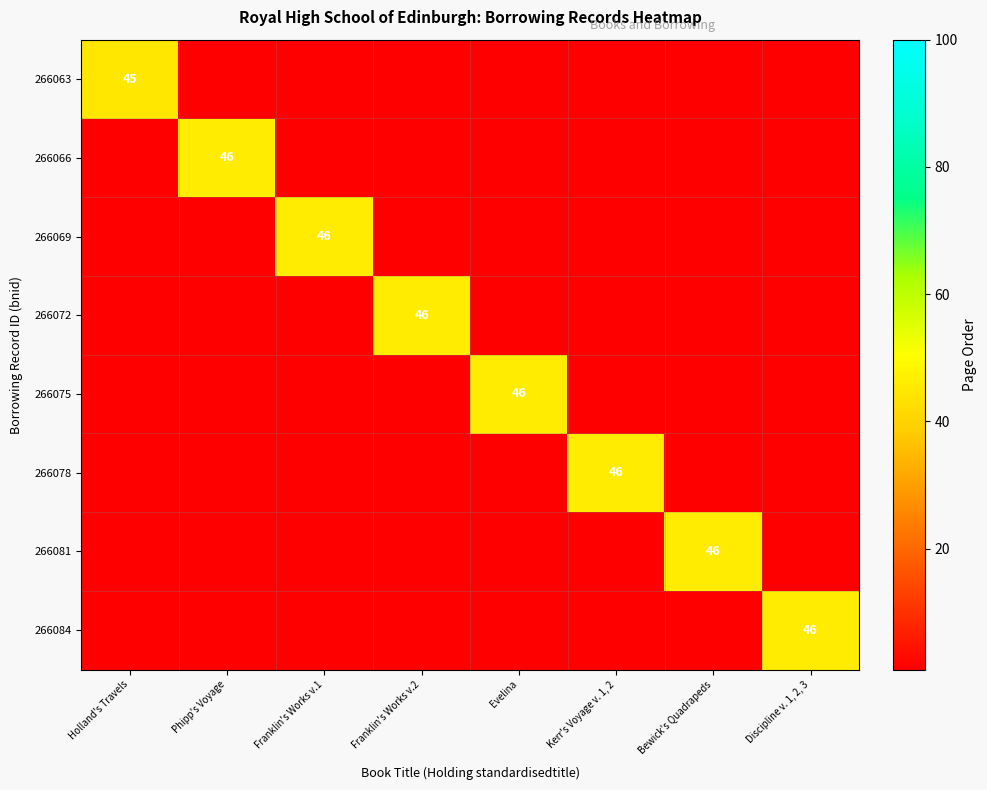

True or false: 266069 has a value of 60 at Franklin's Works v.1.

False